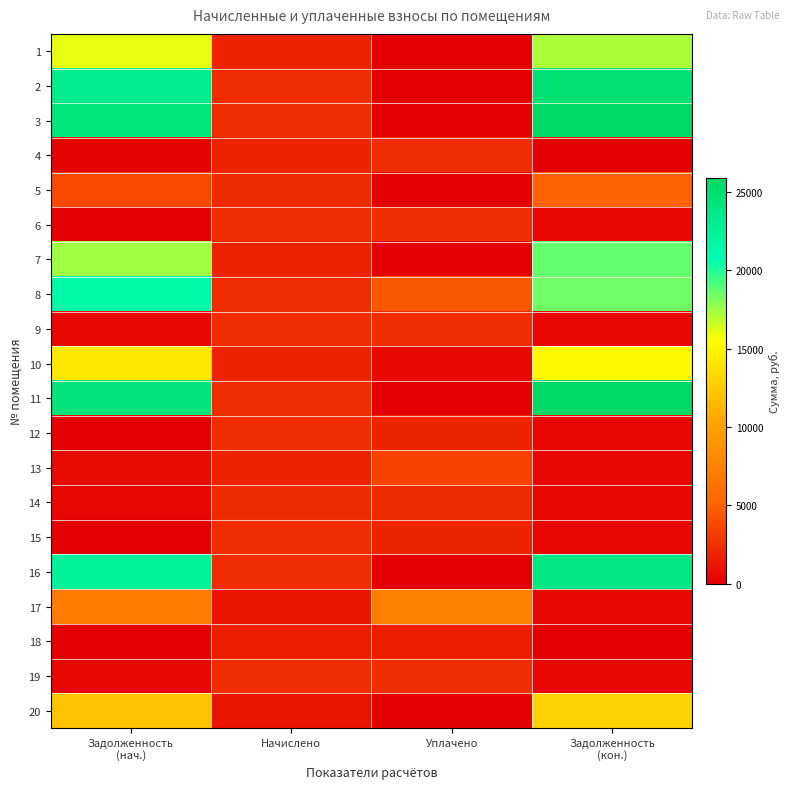

How many distinct data groups are displayed?

20